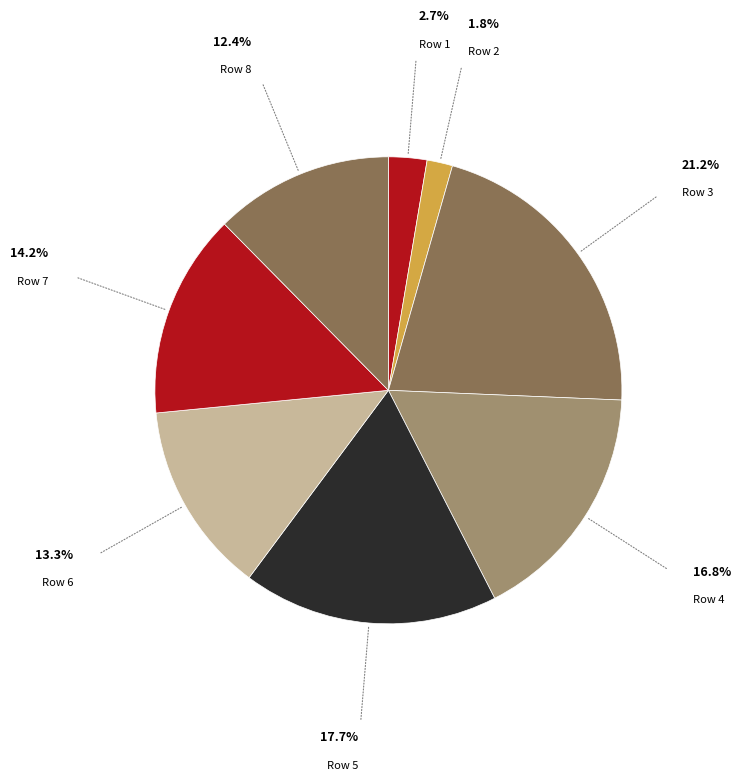

Count the number of slices in the pie.

8